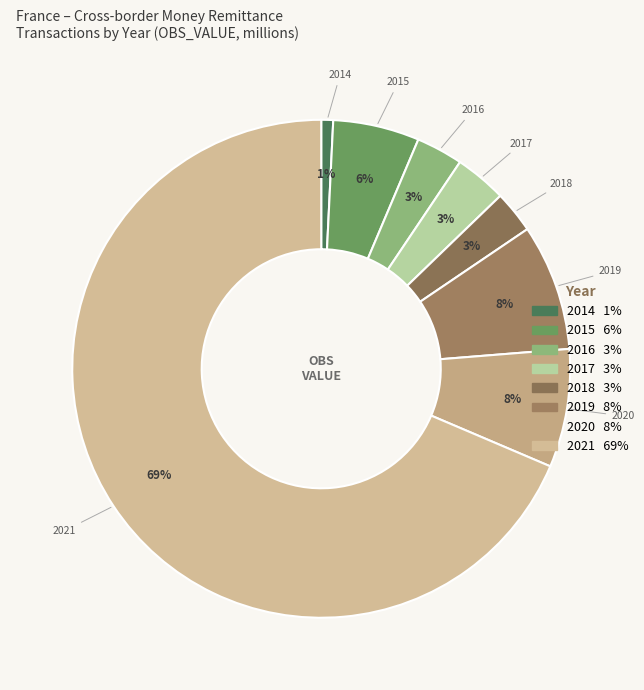

To the nearest percent, what percentage of the pie is 2017?

3%